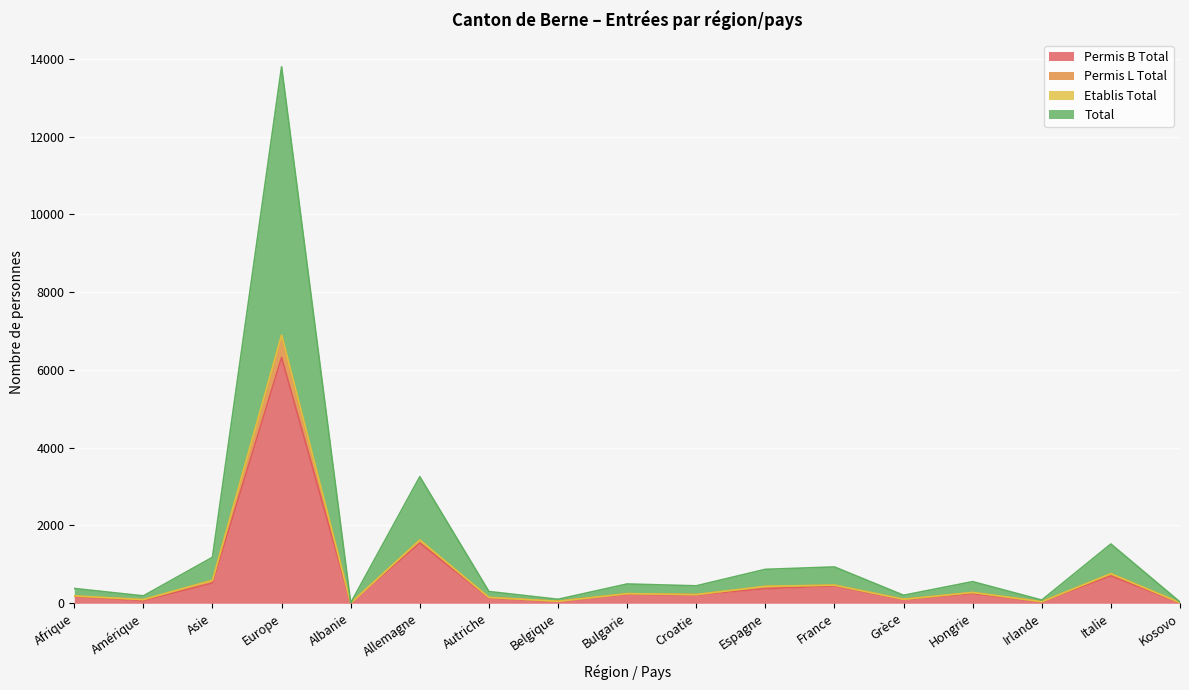

What is the lowest value of the Permis B Total series?

4